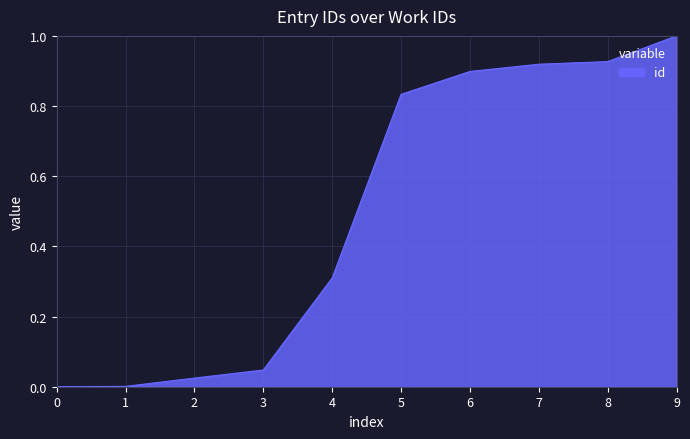

What is the difference between the values at 4 and 8?

0.6